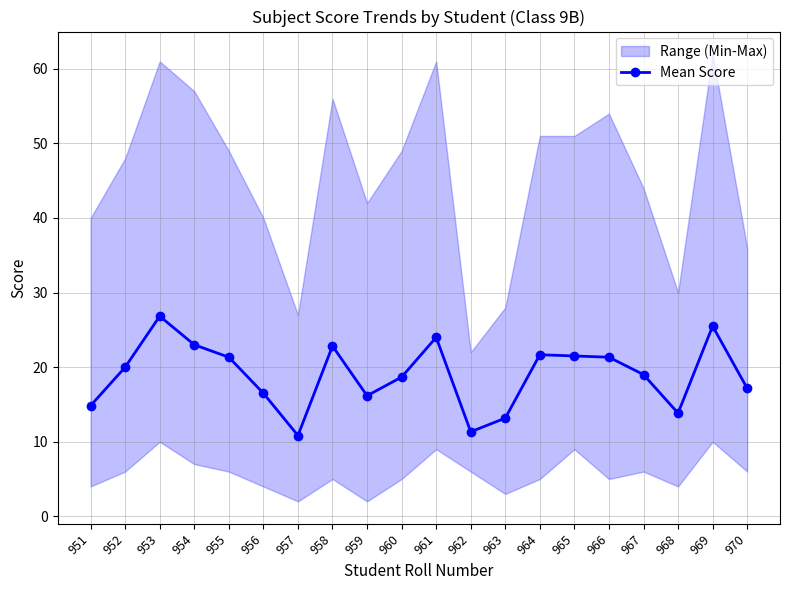

Does the chart display data point markers on the line(s)?

Yes